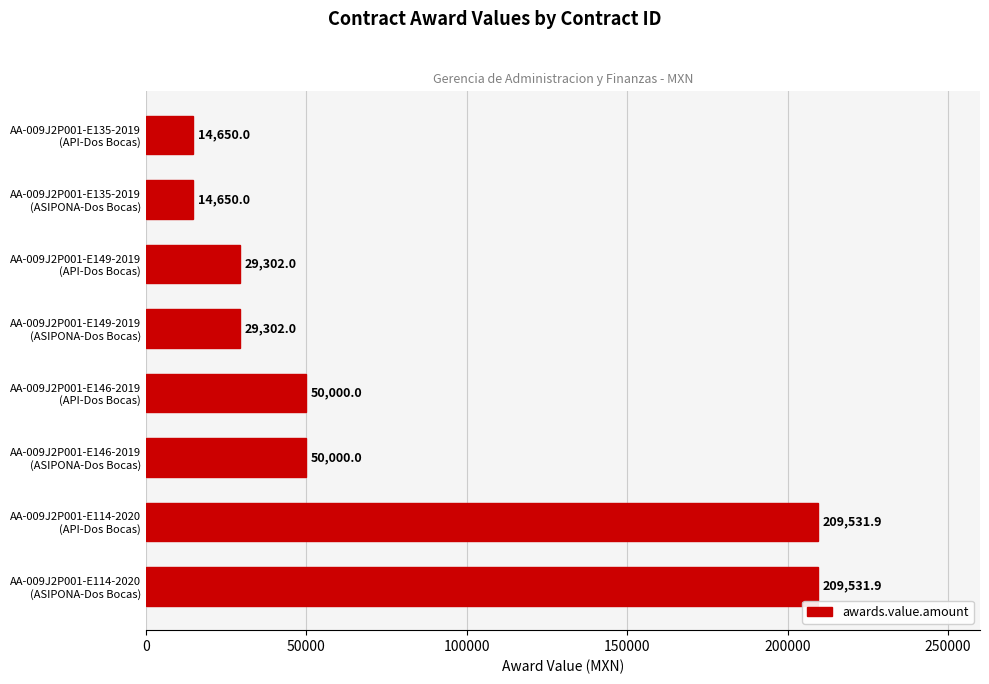

What is the maximum value shown in the chart?

209531.9